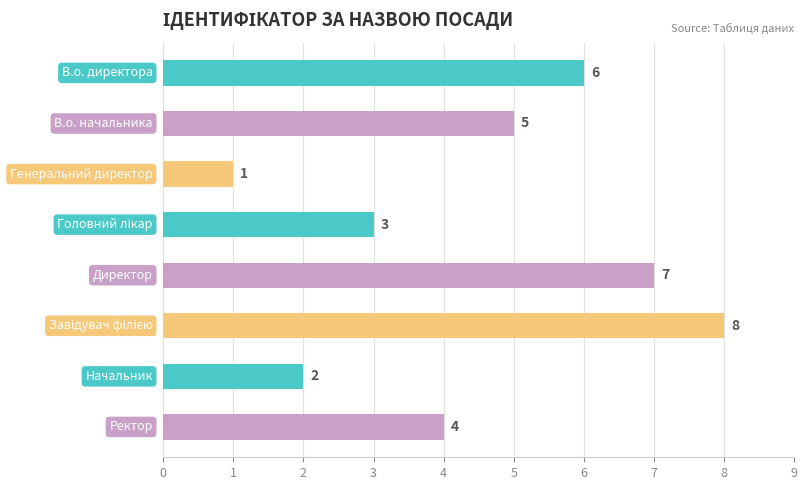

Where does the data first go above 5?

В.о. директора